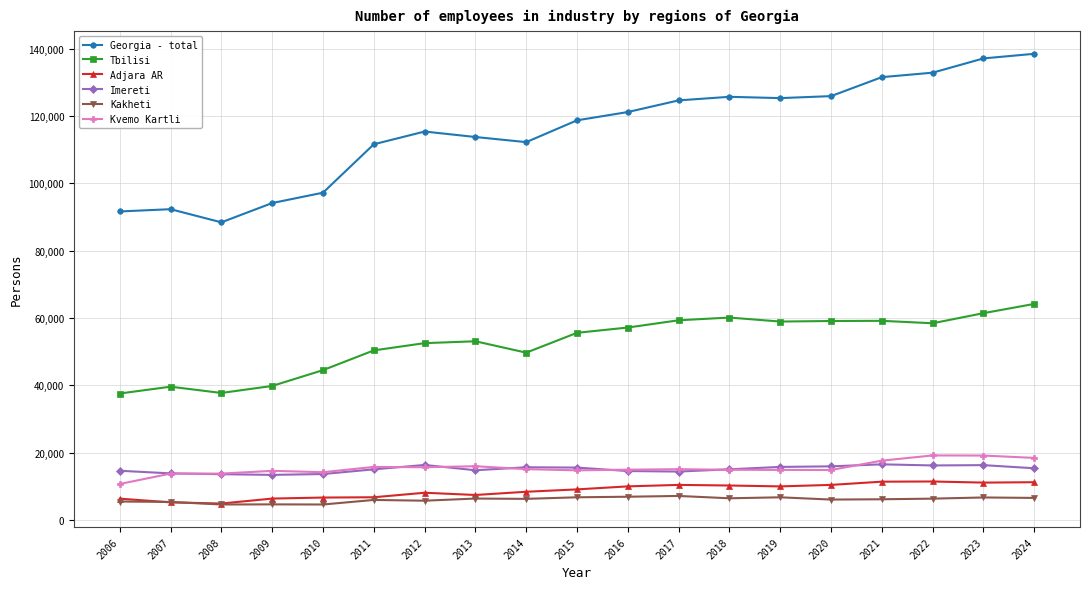

How many lines are shown in the chart?

6